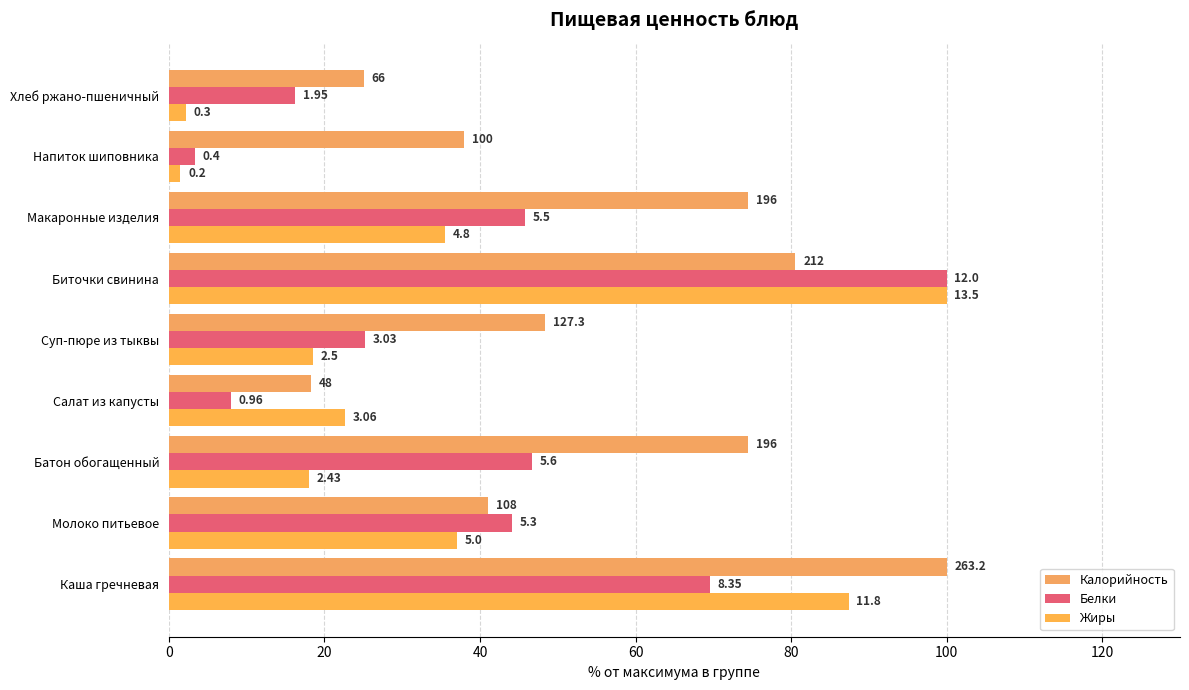

What are all the series names shown in the legend?

Калорийность, Белки, Жиры